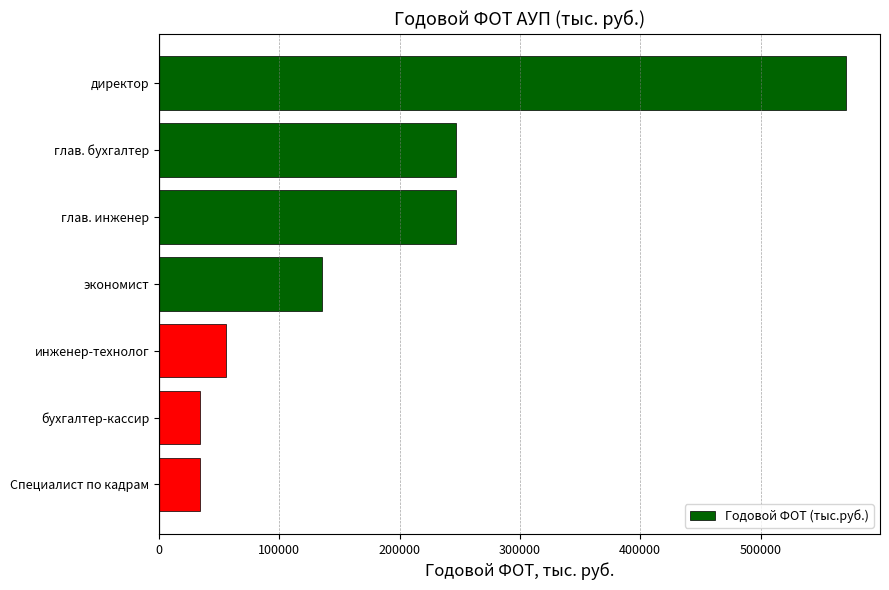

True or false: the data shows 73912.0 at глав. инженер.

False